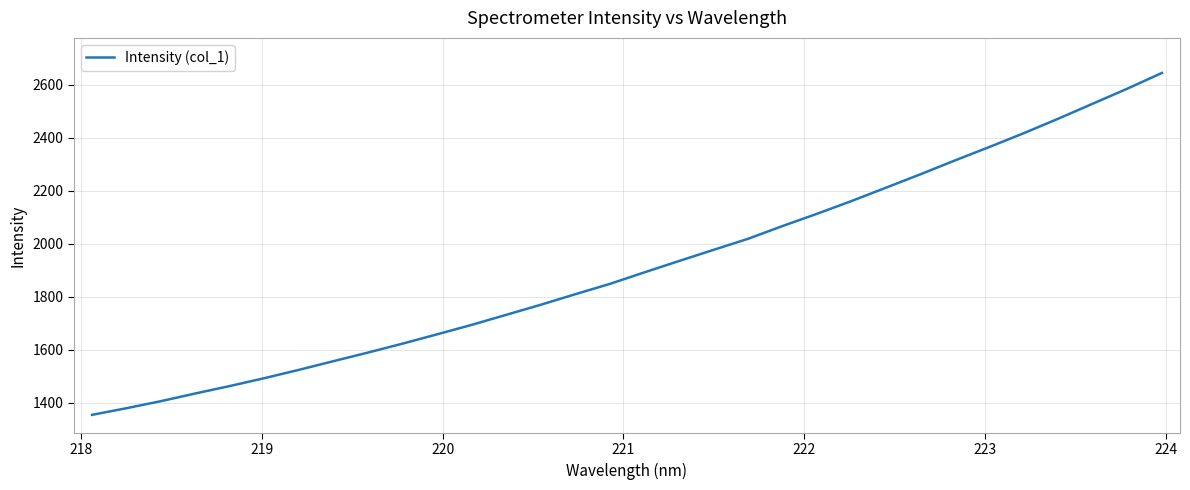

How many categories are shown in the chart?

32